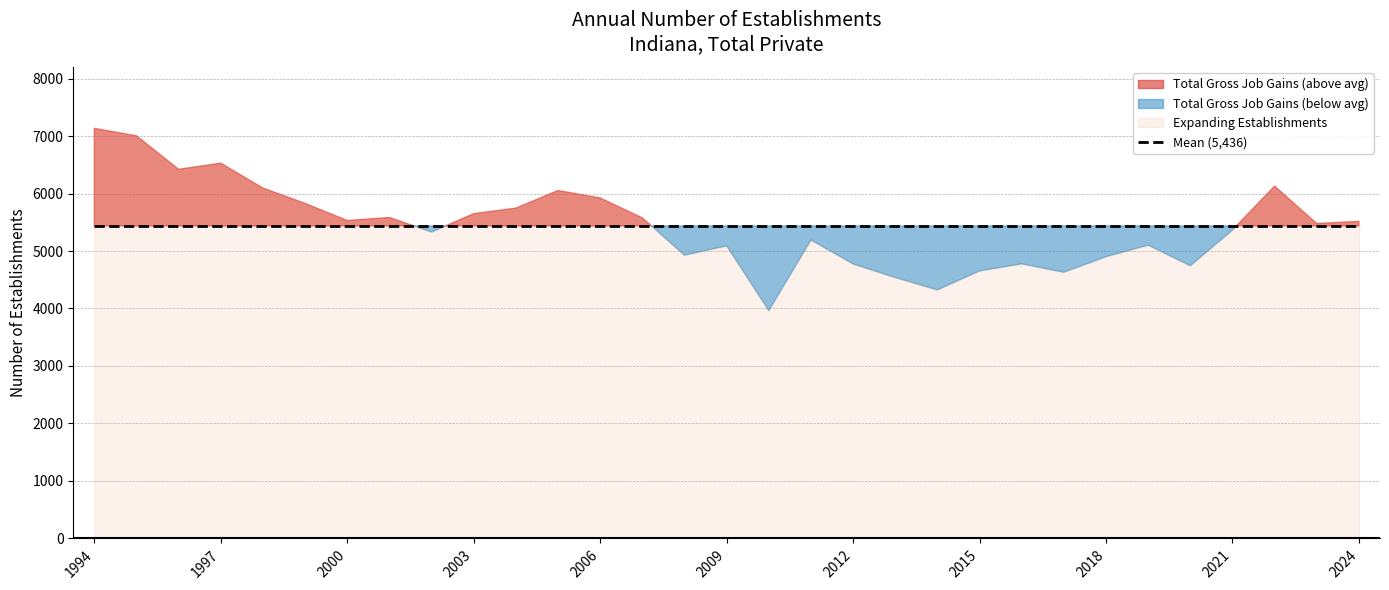

How many values in the Expanding Establishments series exceed 5477?

15